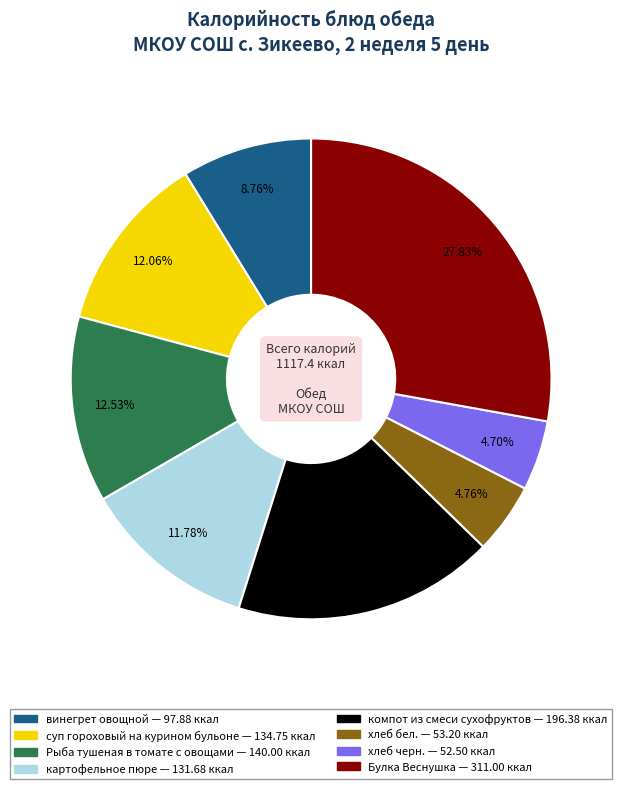

True or false: компот из смеси сухофруктов accounts for 11% of the total.

False